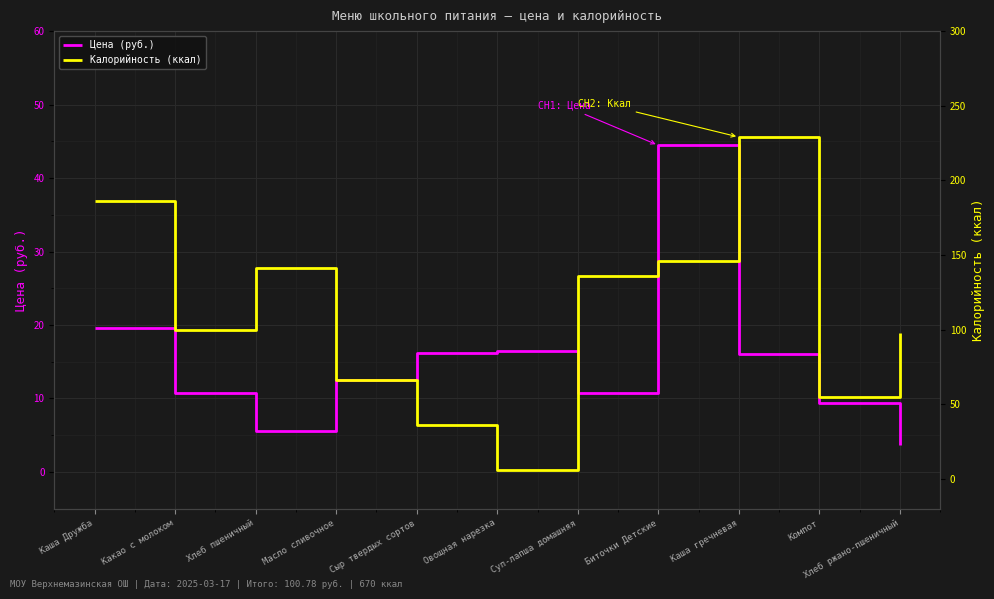

What are all the series names shown in the legend?

Цена (руб.), Калорийность (ккал)